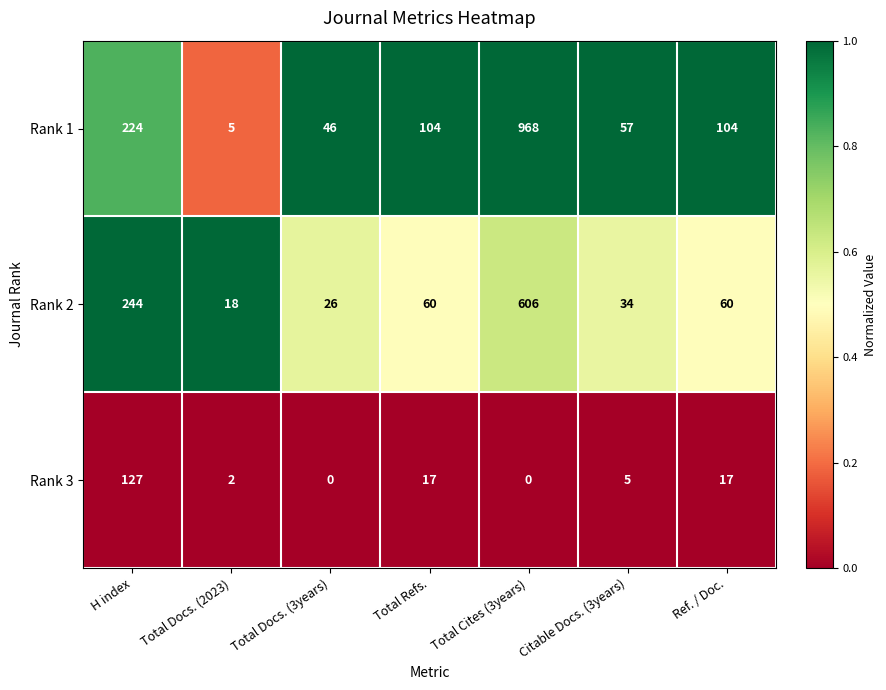

What is the total value across all series at Total Docs. (2023)?

25